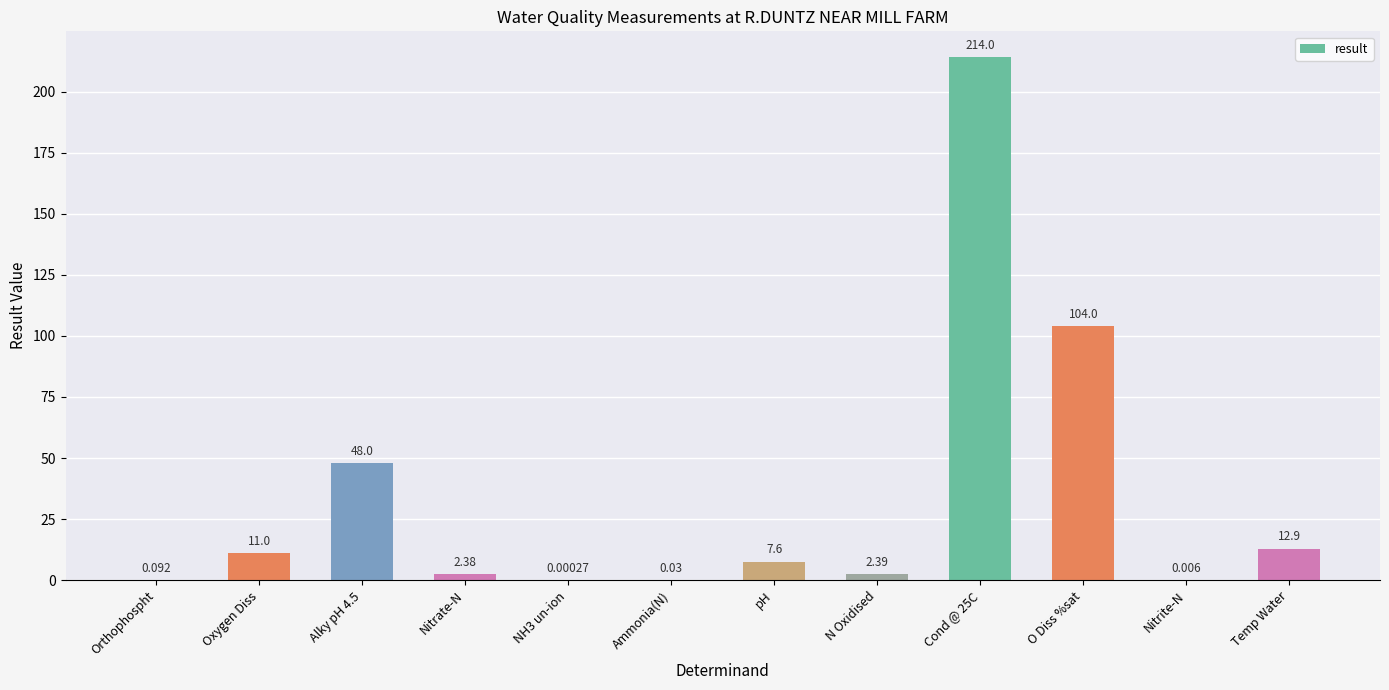

What is the average value?

33.5